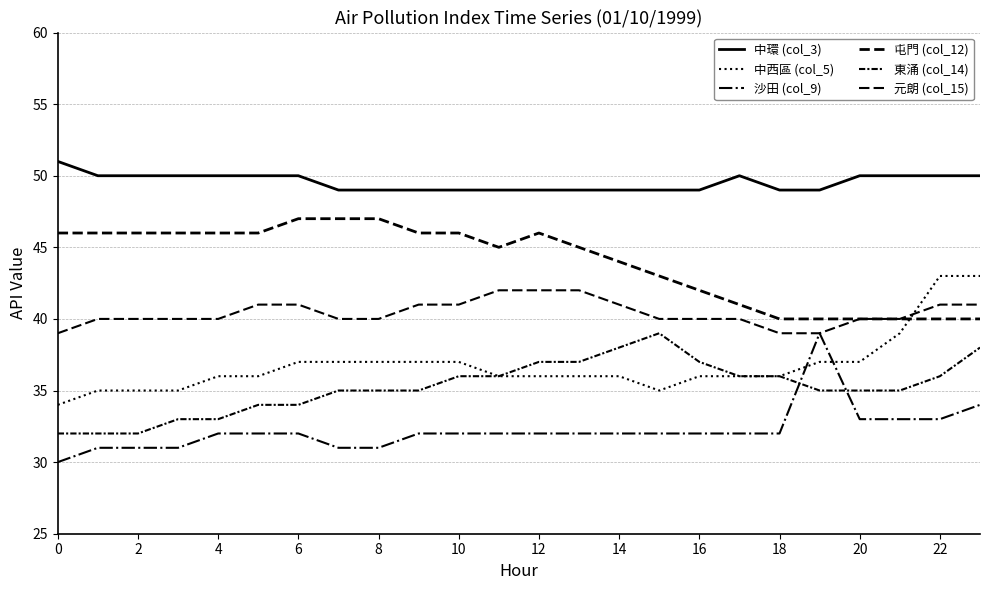

What is the difference between the maximum and minimum values in the 中環 (col_3) series?

2